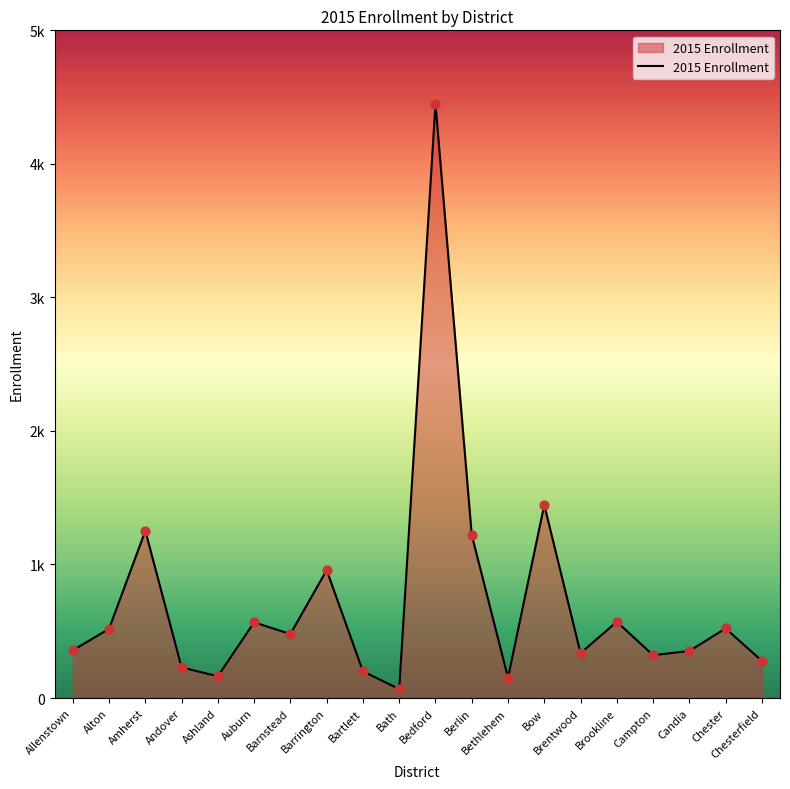

Does the chart have visible grid lines?

No